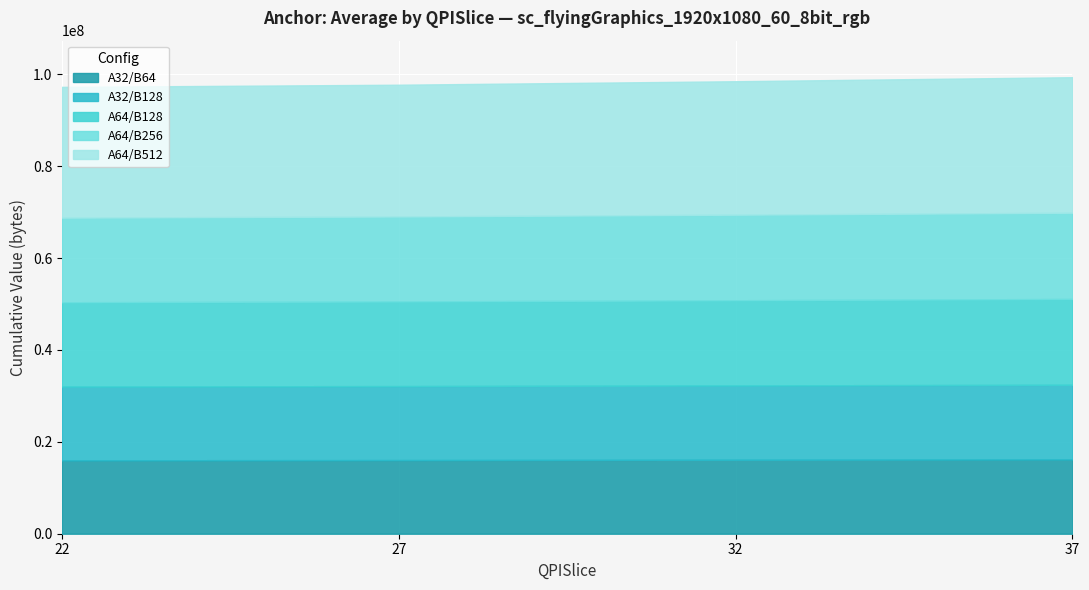

Which series has the widest spread of values?

A64/B512